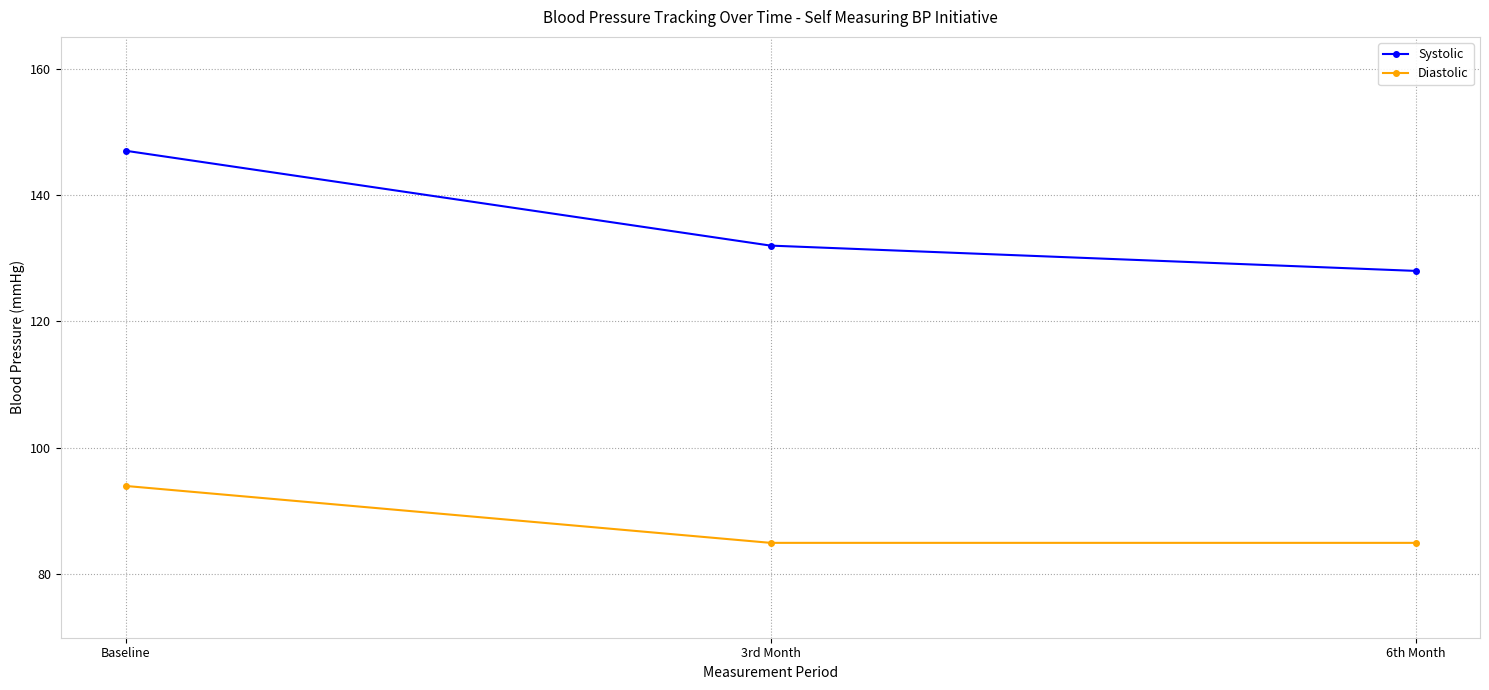

What is the smallest value displayed?

85